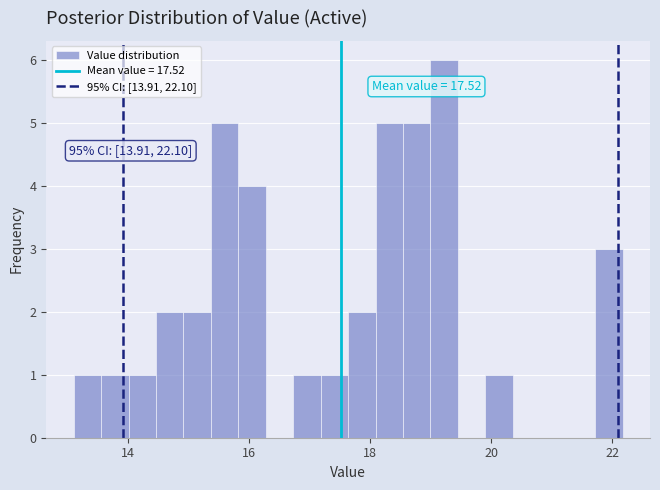

Read against the x-axis, roughly where is the centre of the tallest bar?

19.2